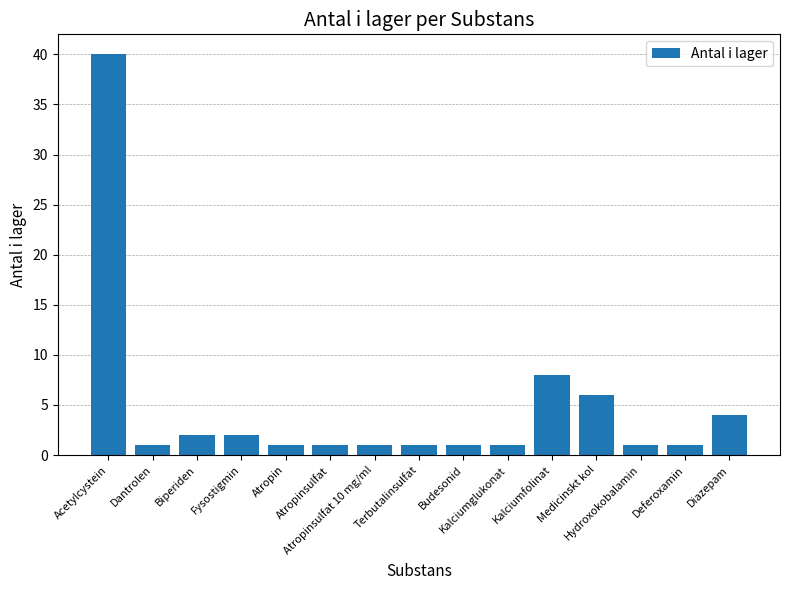

What is the difference between the values at Fysostigmin and Kalciumfolinat?

6